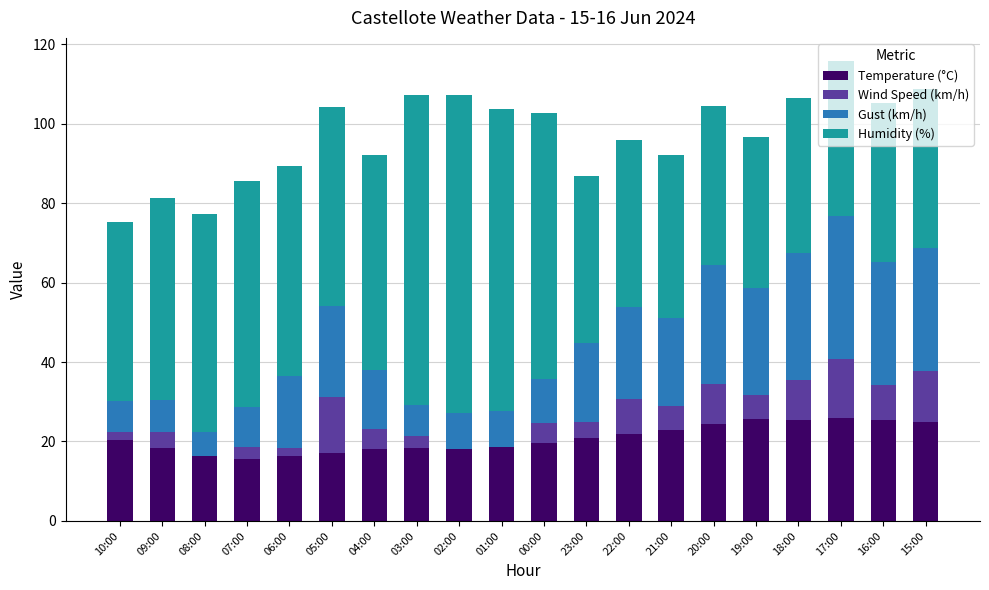

What are all the series names shown in the legend?

Temperature (°C), Wind Speed (km/h), Gust (km/h), Humidity (%)